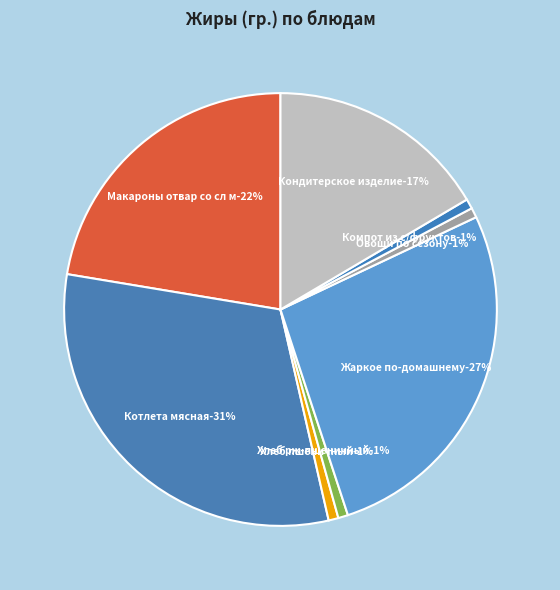

Does any single category account for the majority?

No